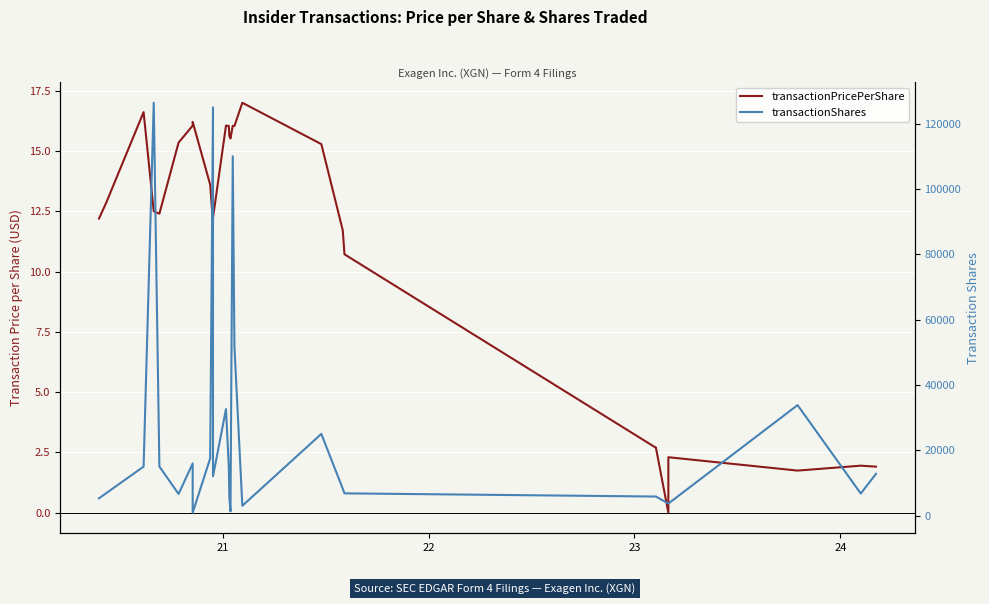

True or false: transactionShares has more than 0 points higher than both neighbors.

True